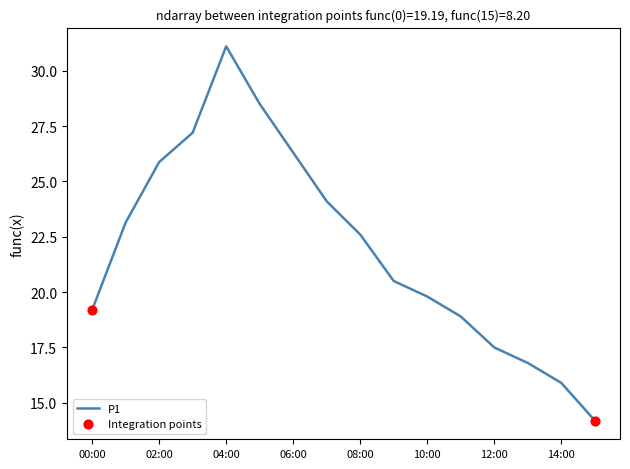

What is the minimum value shown in the chart?

14.2